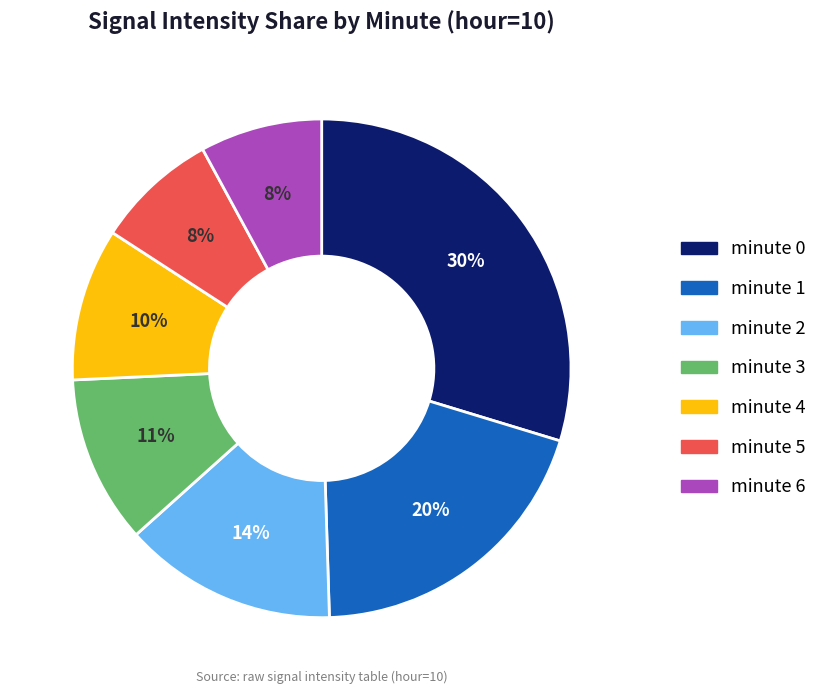

Do minute 3 and minute 2 together represent more than half of the pie?

No